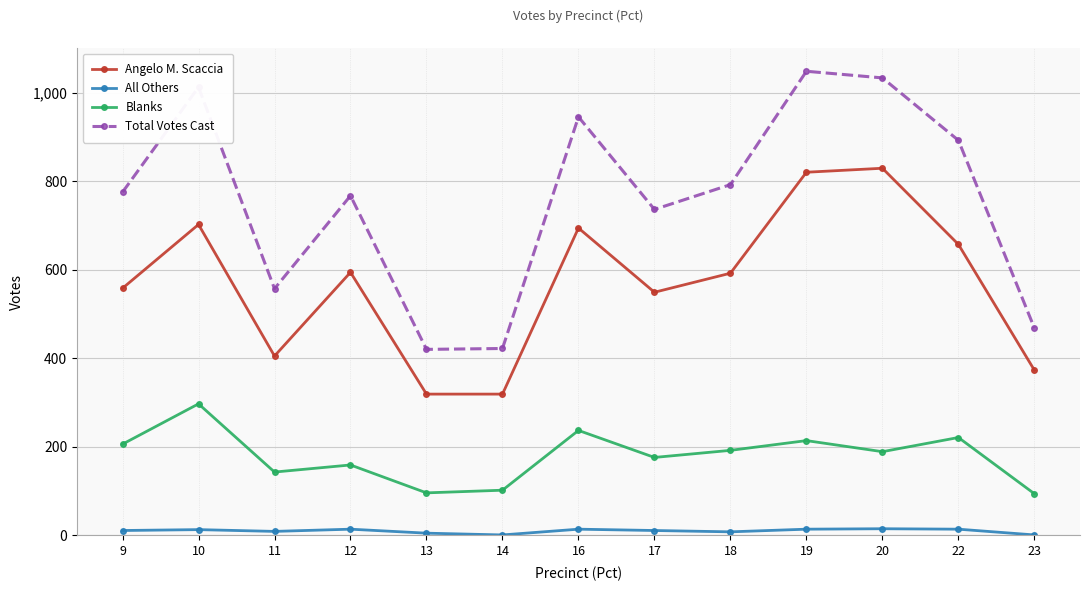

What is the difference between the second highest and second lowest values in the Total Votes Cast series?

611